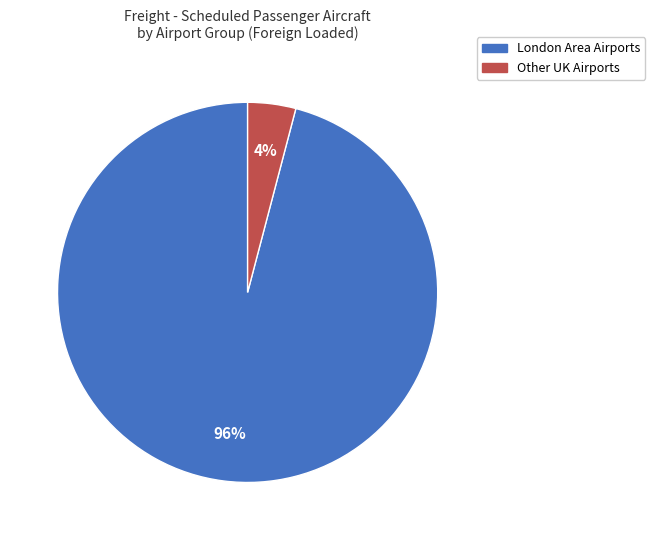

Is there any slice that represents more than half of the pie?

Yes